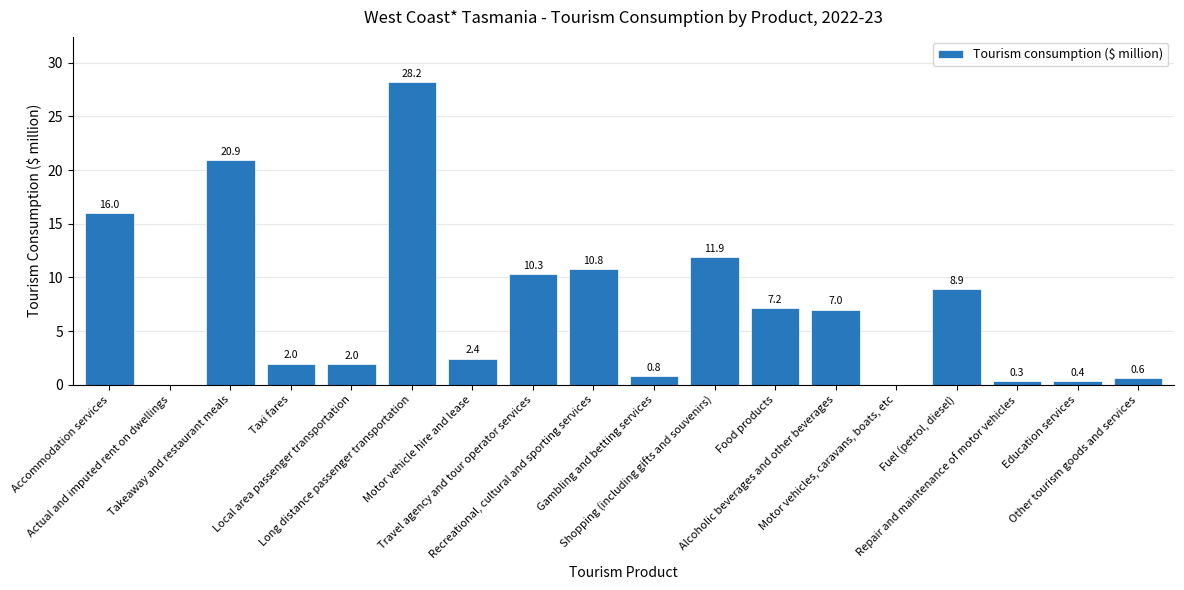

Reading left to right, extract all data points from this chart.

Accommodation services=16.0	Actual and imputed rent on dwellings=0.0	Takeaway and restaurant meals=20.9	Taxi fares=2.0	Local area passenger transportation=2.0	Long distance passenger transportation=28.2	Motor vehicle hire and lease=2.4	Travel agency and tour operator services=10.3	Recreational, cultural and sporting services=10.8	Gambling and betting services=0.8	Shopping (including gifts and souvenirs)=11.9	Food products=7.2	Alcoholic beverages and other beverages=7.0	Motor vehicles, caravans, boats, etc=0.0	Fuel (petrol, diesel)=8.9	Repair and maintenance of motor vehicles=0.3	Education services=0.4	Other tourism goods and services=0.6